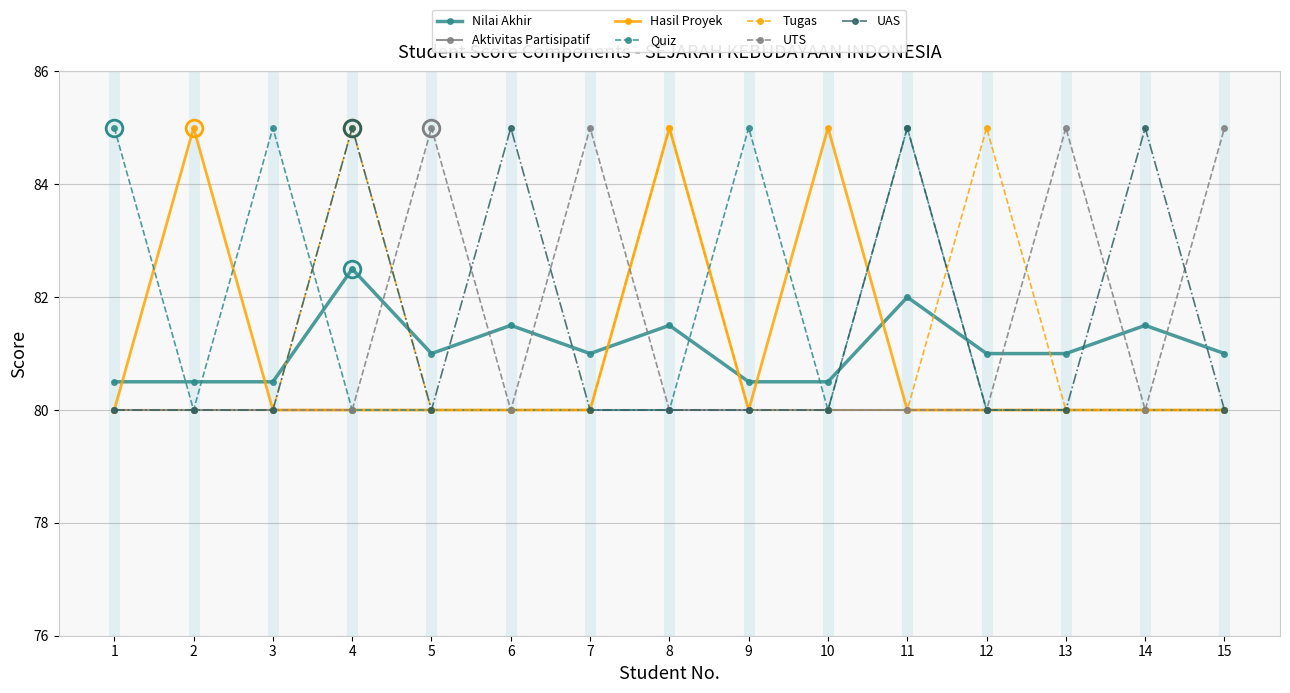

Does the chart display data point markers on the line(s)?

Yes